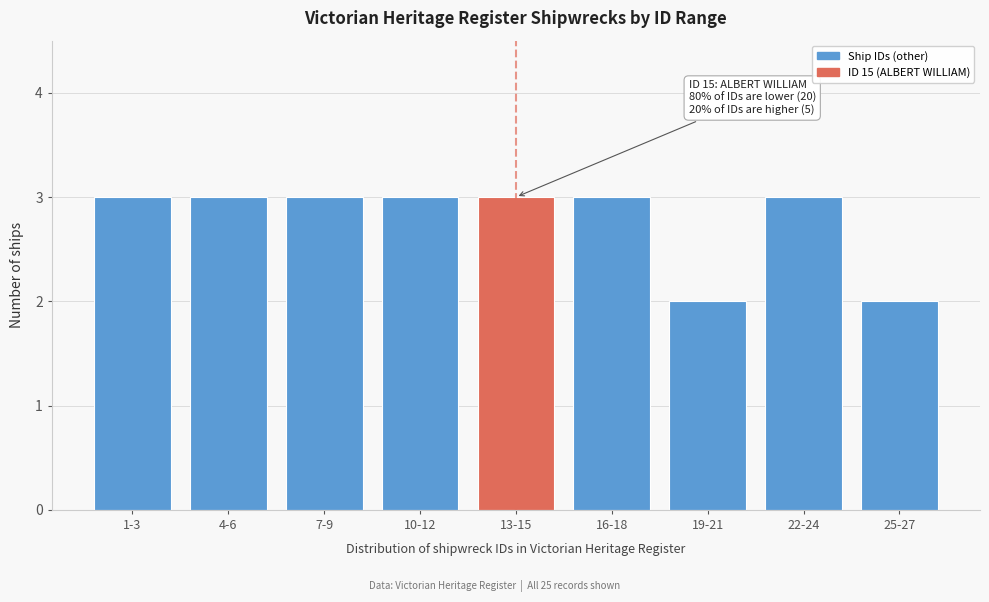

Reading right to left, transcribe all the data shown in this chart.

25-27=2	22-24=3	19-21=2	16-18=3	13-15=3	10-12=3	7-9=3	4-6=3	1-3=3